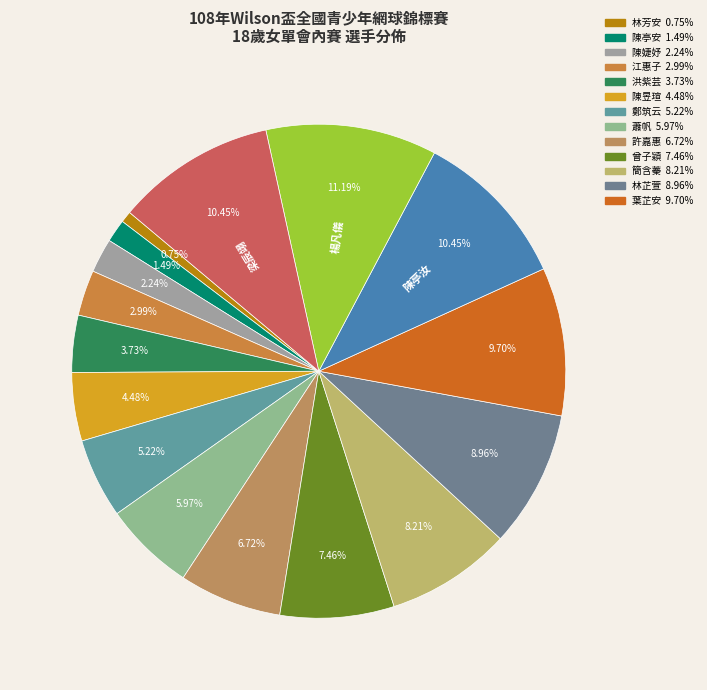

Which category has the biggest portion of the pie?

楊凡儀